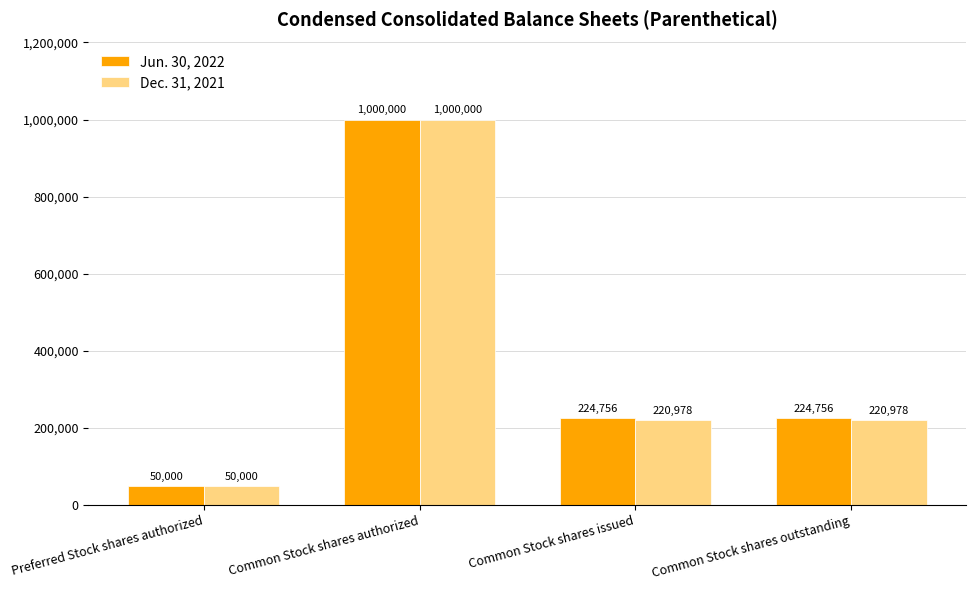

At which label does Jun. 30, 2022 reach its minimum?

Preferred Stock shares authorized